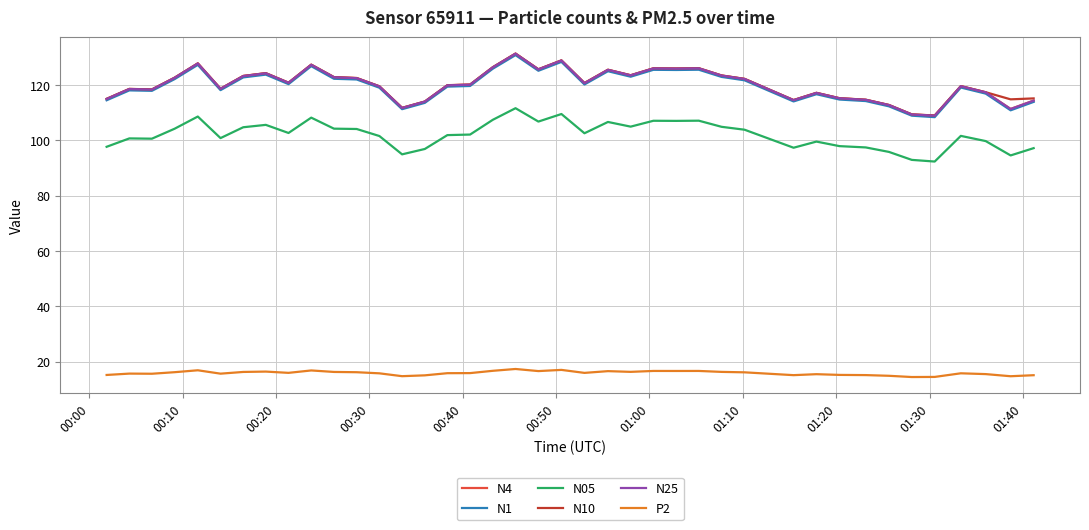

True or false: P2 and N05 cross at least once.

False